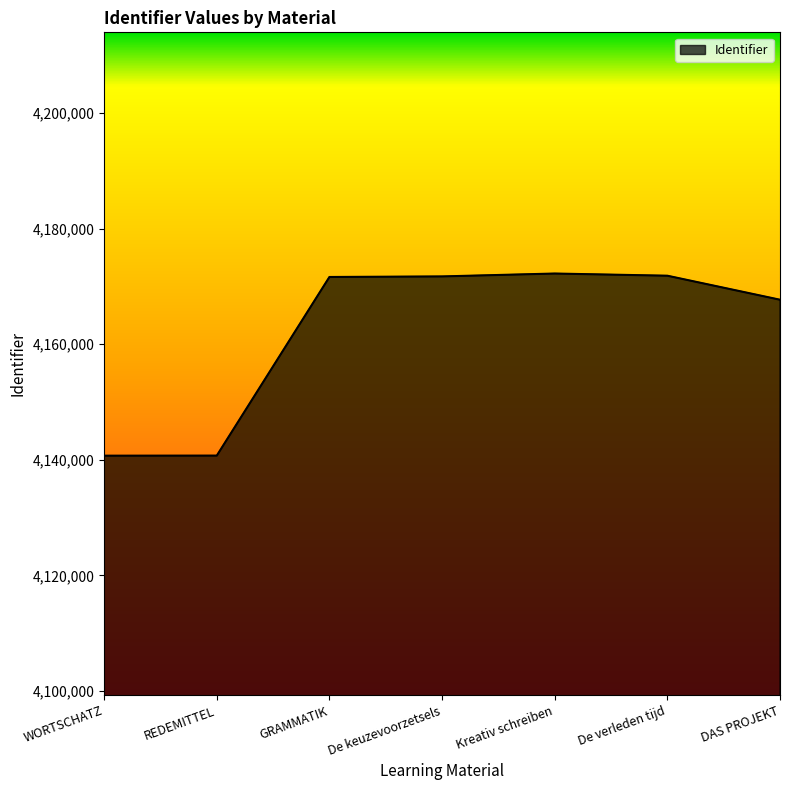

Is it true that the value at Kreativ schreiben is 6347797?

False